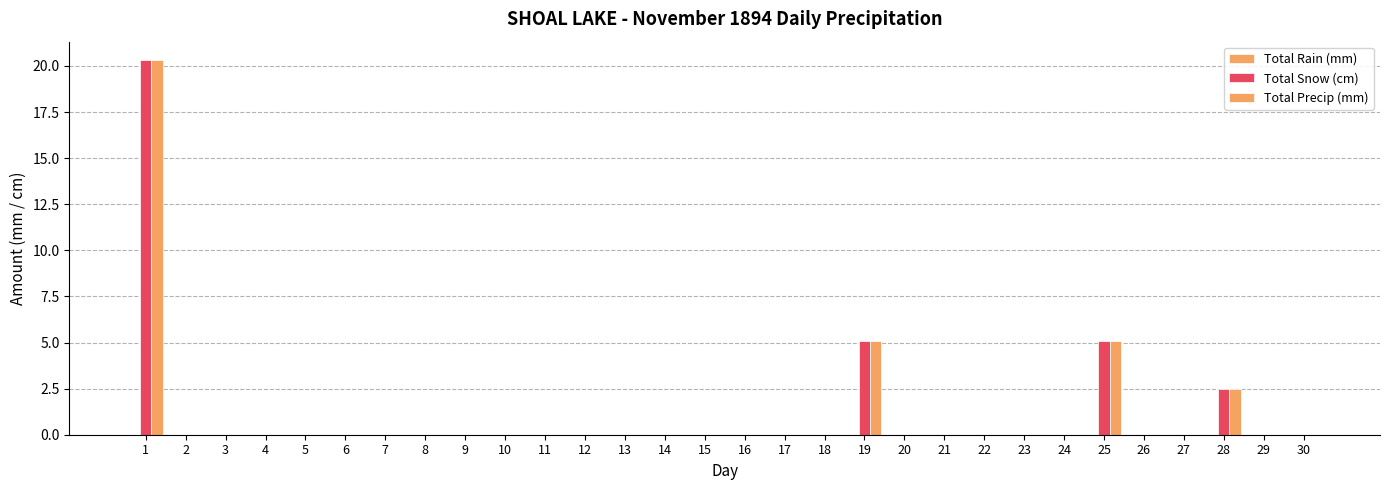

Rank the categories by Total Snow (cm) value from lowest to highest.

2, 3, 4, 5, 6, 7, 8, 9, 10, 11, 12, 13, 14, 15, 16, 17, 18, 20, 21, 22, 23, 24, 26, 27, 29, 30, 28, 19, 25, 1